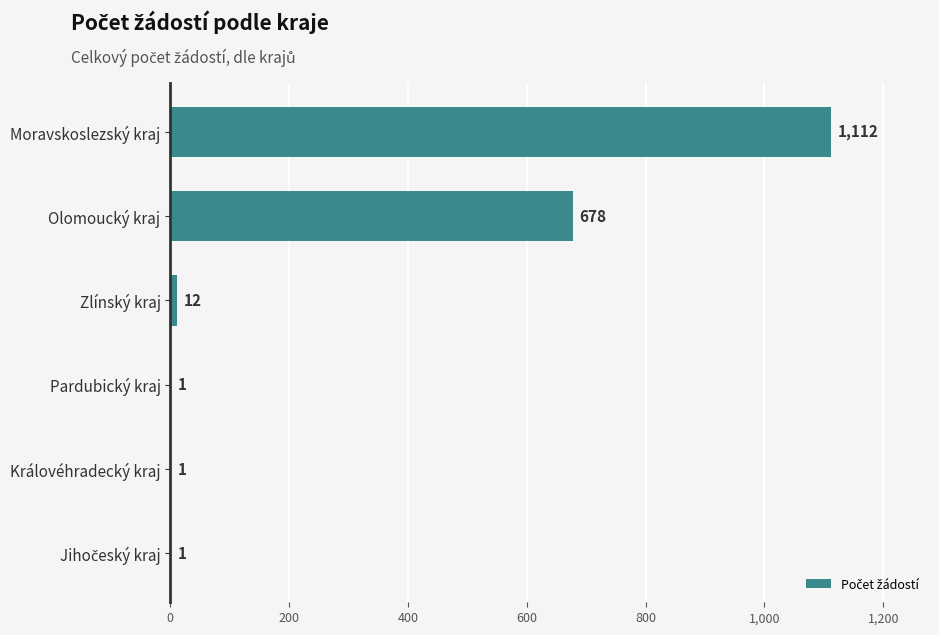

What is the sum of the values at Zlínský kraj and Olomoucký kraj?

690